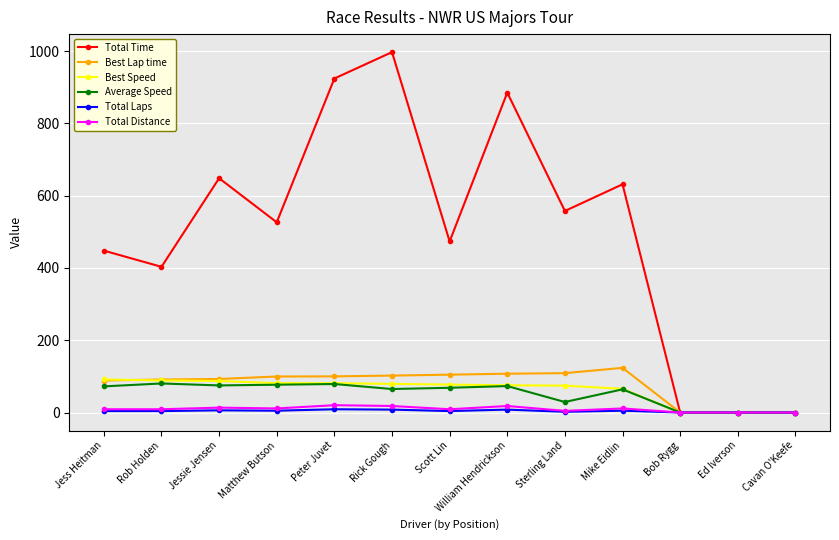

True or false: Best Lap time has more than 0 interior local peaks.

True